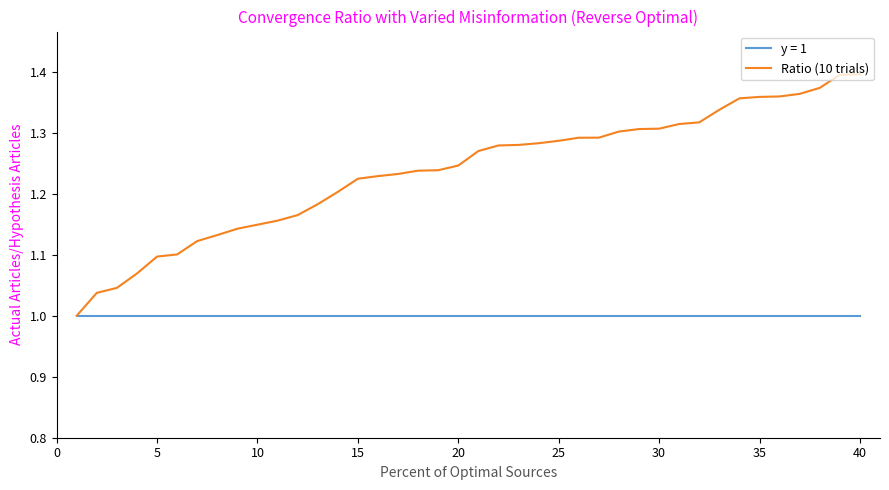

How many distinct data groups are displayed?

2